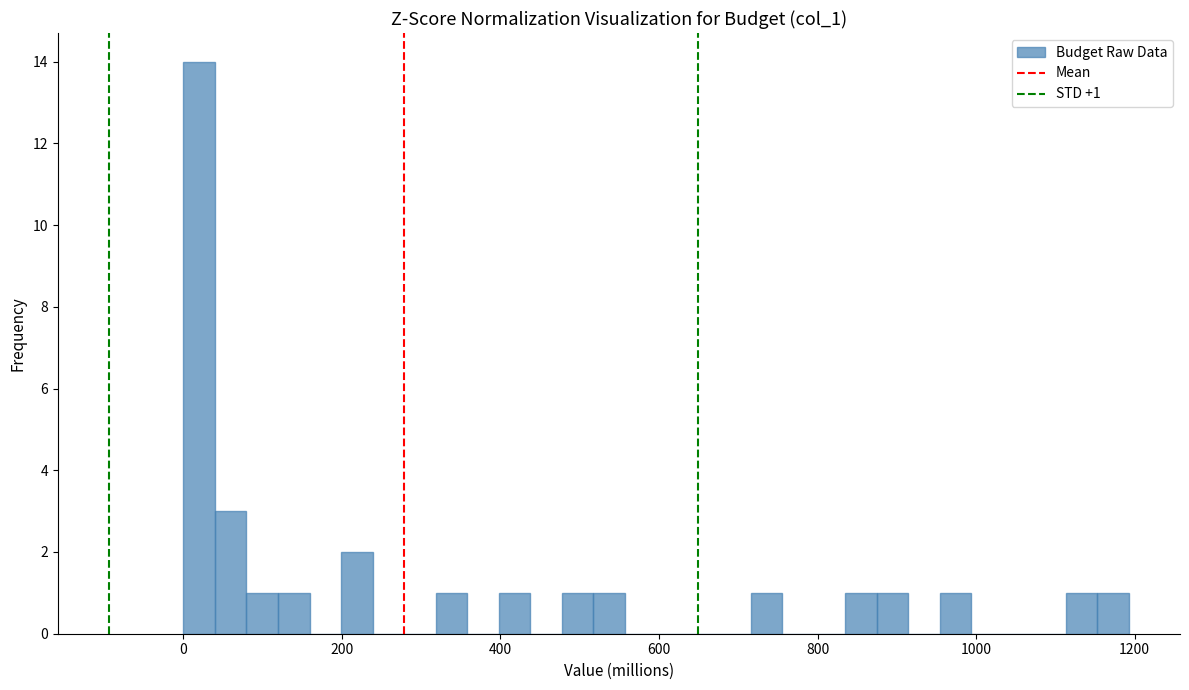

Around what value on the x-axis is the tallest bar? Give the approximate position of its centre, as read against the axis.

20